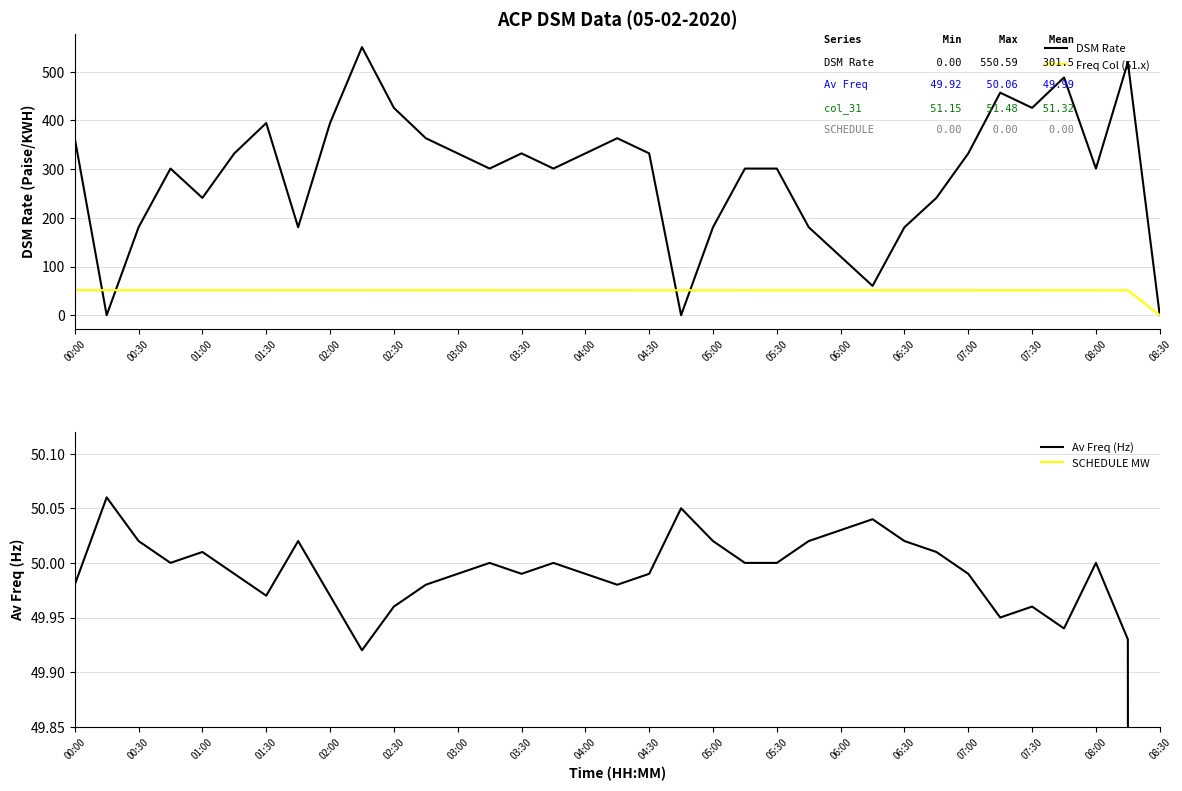

Is this an area chart (filled region under the line)?

No